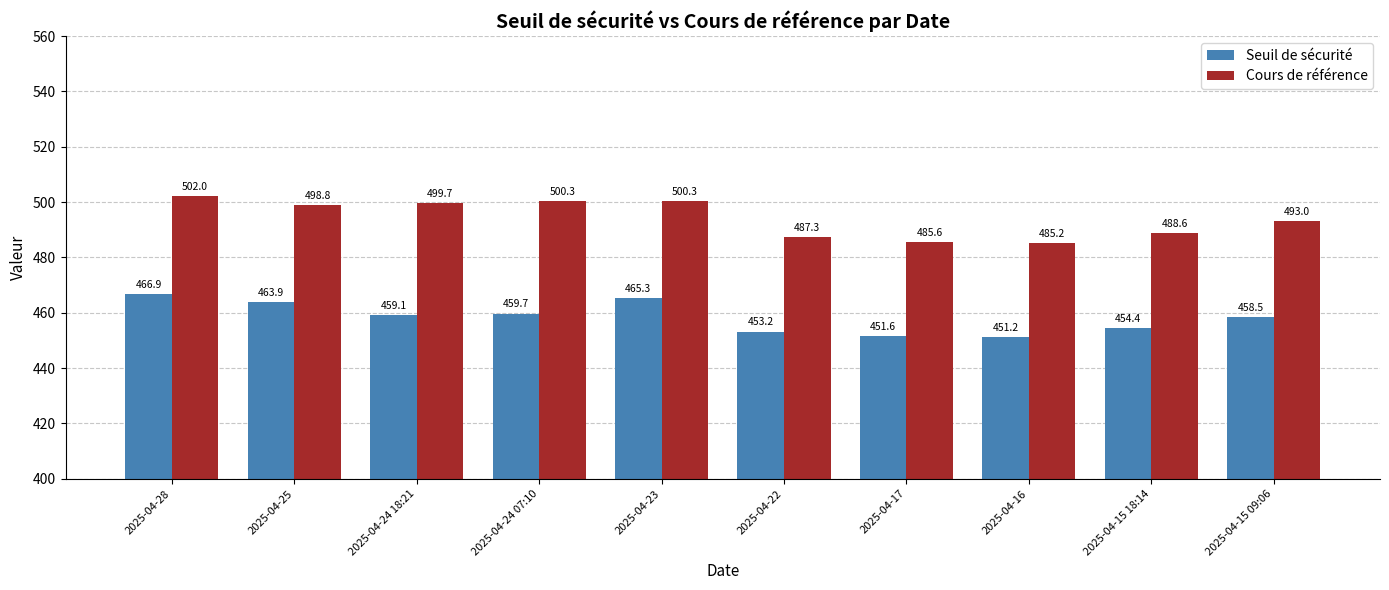

What is the maximum value for Seuil de sécurité?

466.9